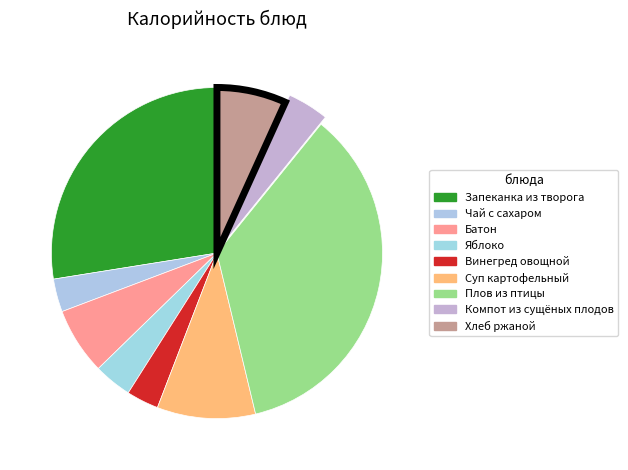

Which category has the smallest portion of the pie?

Винегред овощной